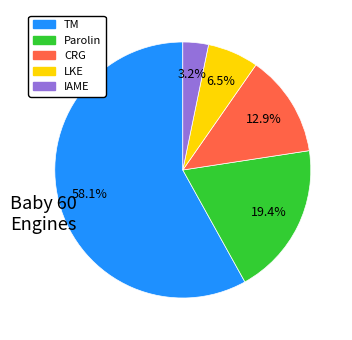

Which slice is the largest?

TM